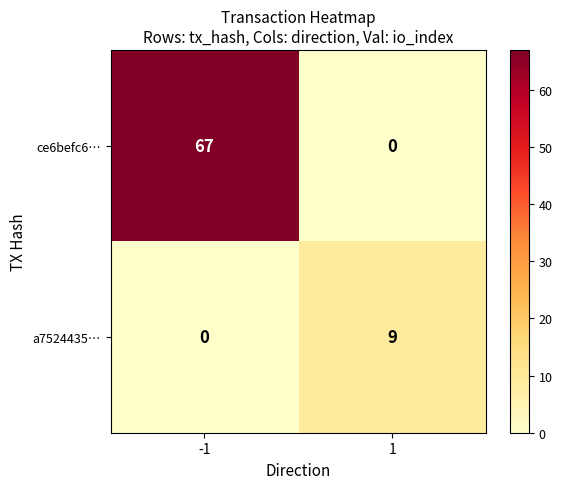

Count the number of data series in this chart.

2